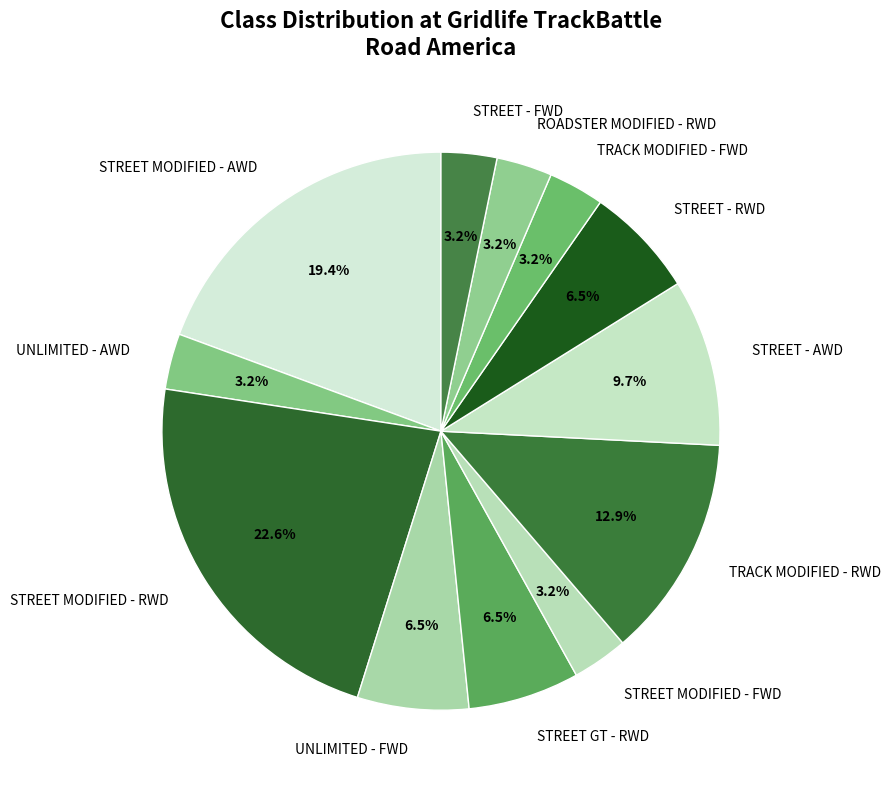

Is STREET - RWD the majority of the pie?

No